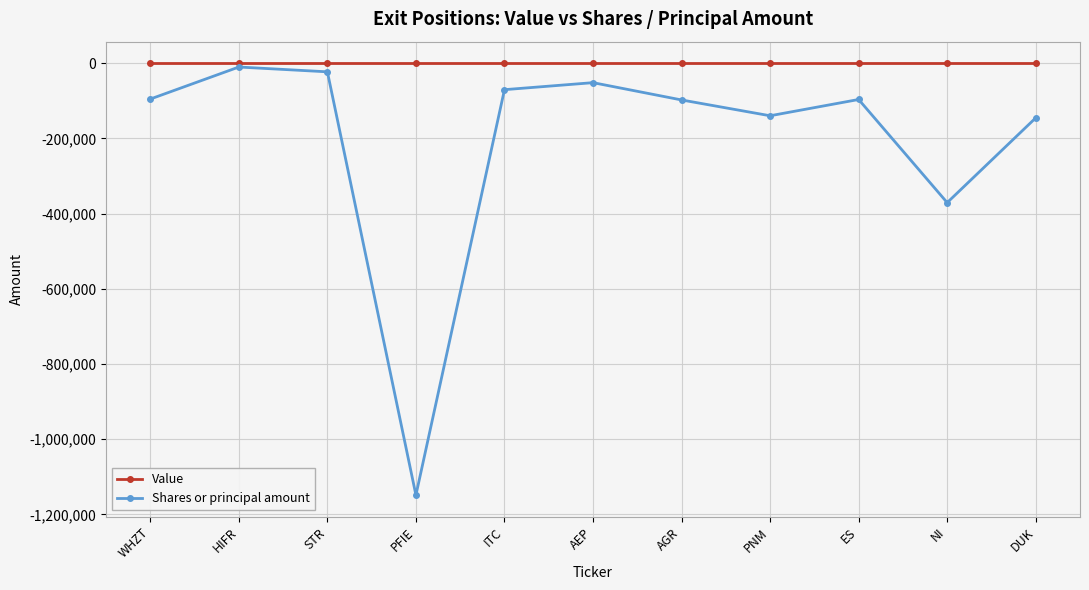

The Value series shows 0 at PNM. True or false?

True